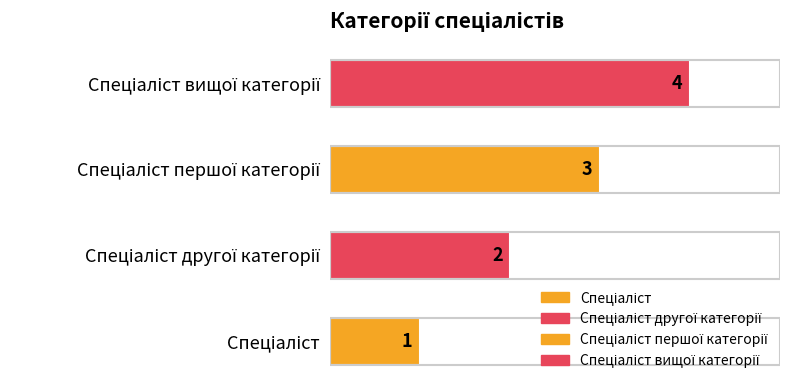

What is the maximum value shown in the chart?

4